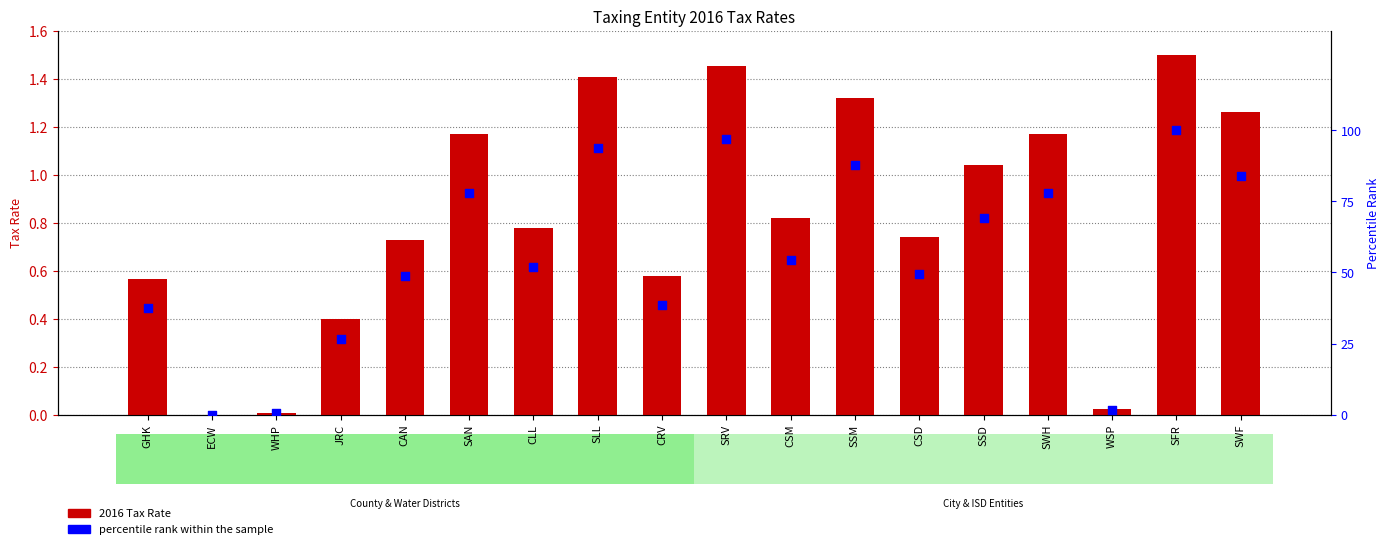

What are all the series names shown in the legend?

2016 Tax Rate, percentile rank within the sample